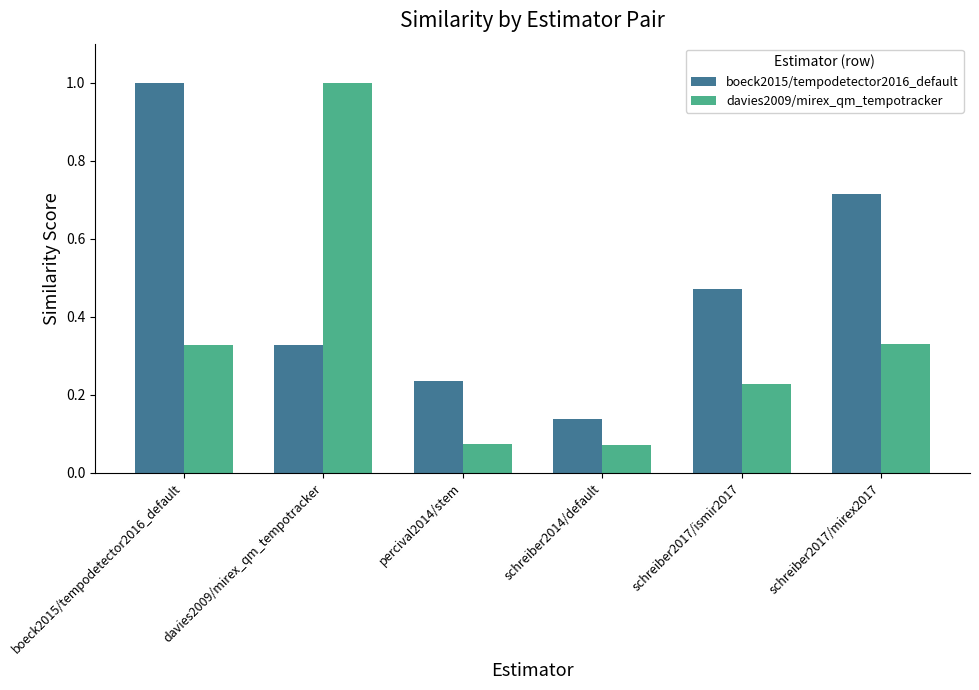

At which label does boeck2015/tempodetector2016_default reach its minimum?

schreiber2014/default